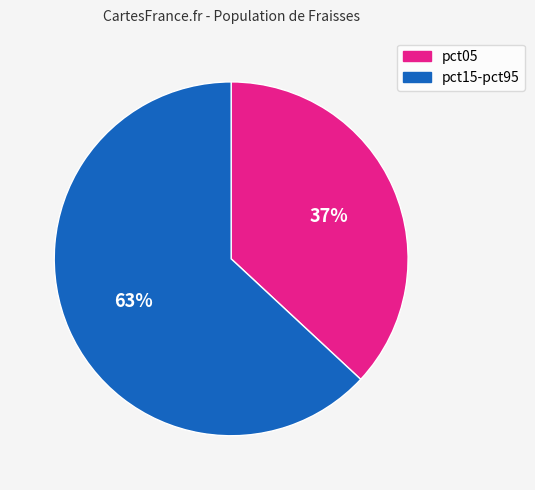

To the nearest percent, what is the average slice percentage?

50%